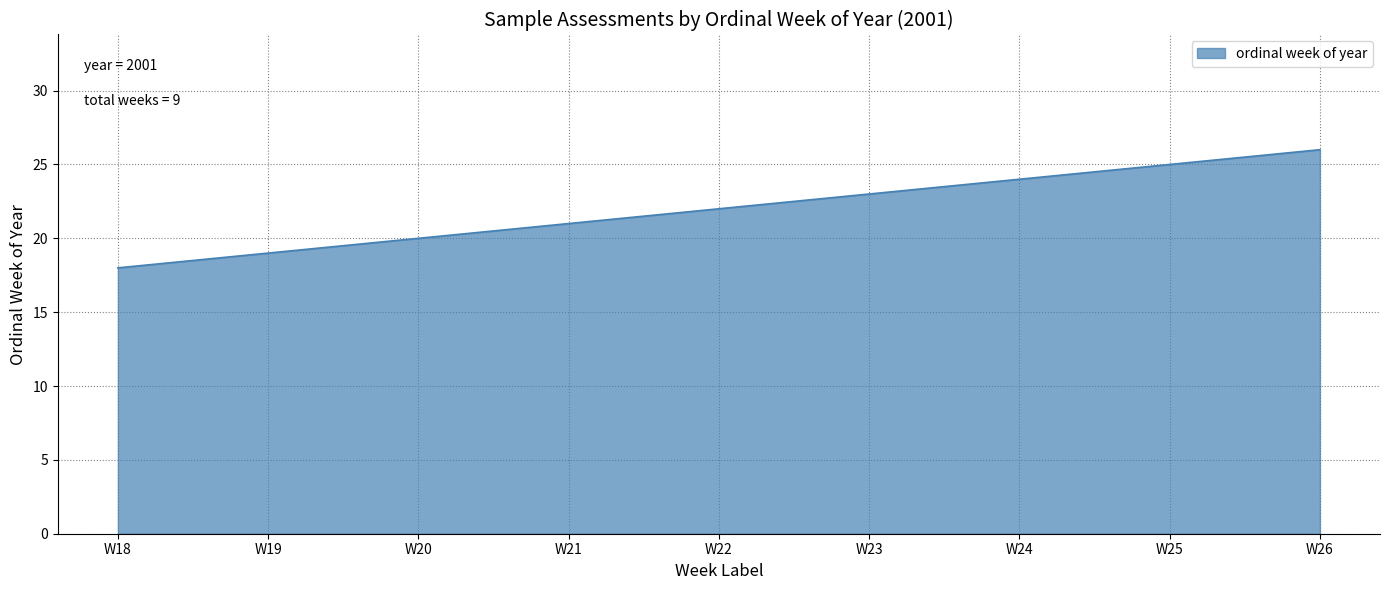

Reading left to right, extract all data points from this chart.

W18=18	W19=19	W20=20	W21=21	W22=22	W23=23	W24=24	W25=25	W26=26